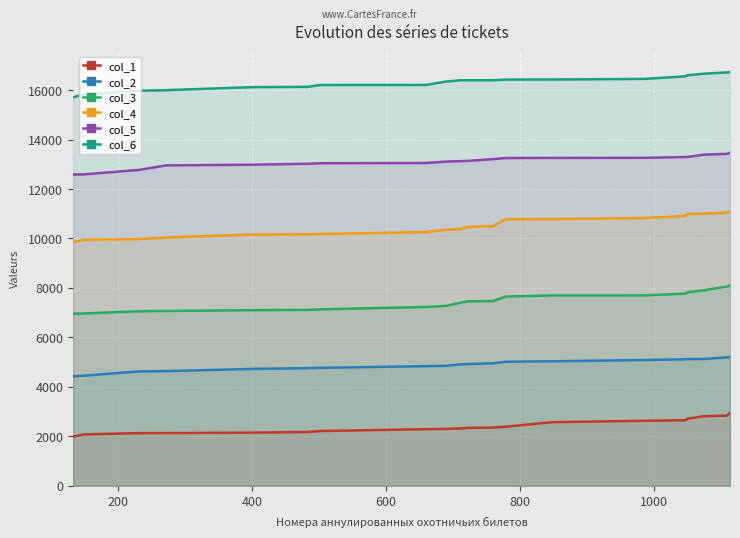

Rank the series by their average value, from highest to lowest.

col_6, col_5, col_4, col_3, col_2, col_1